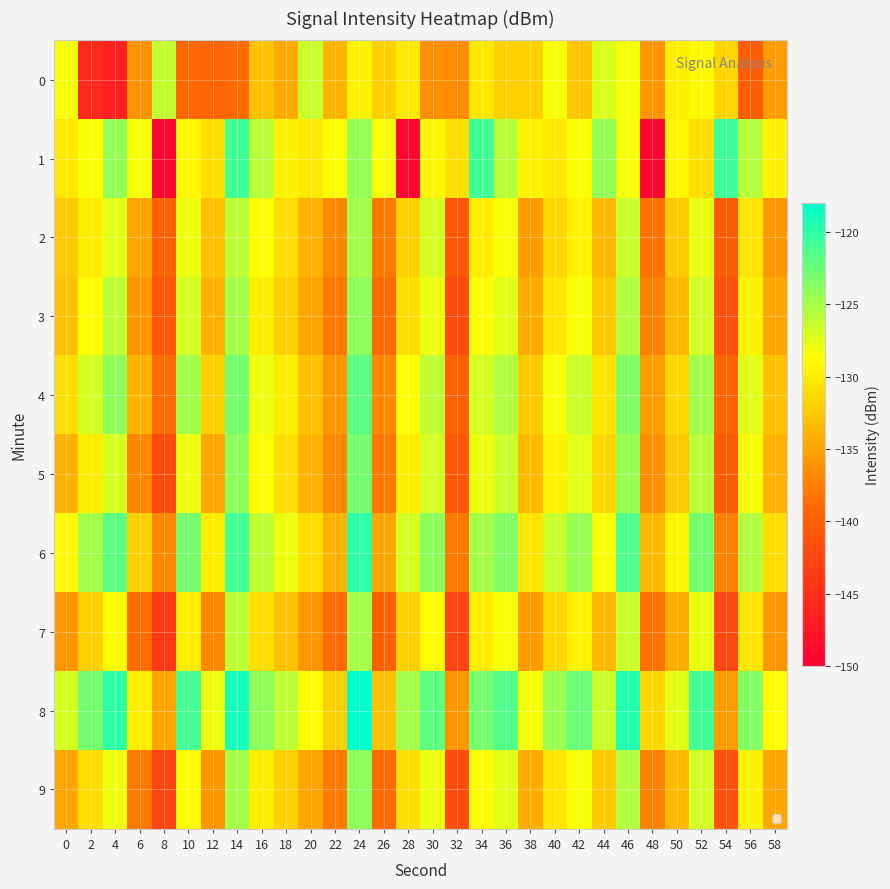

Count the number of data series in this chart.

10